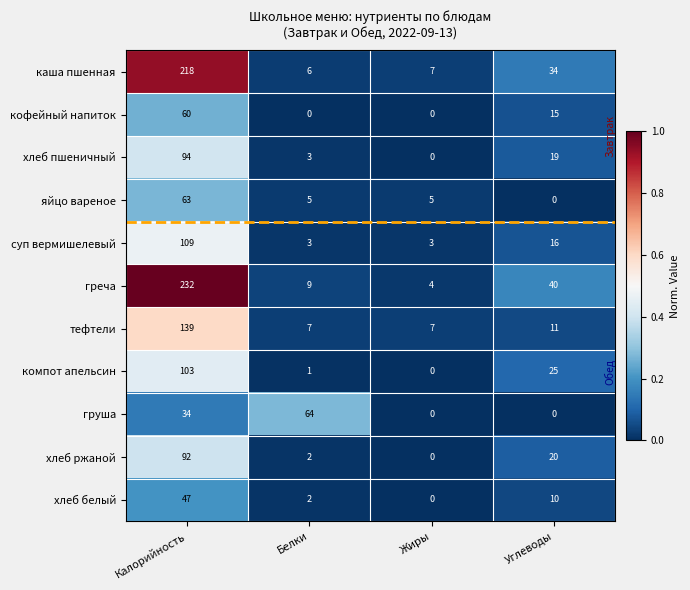

Between Калорийность and Углеводы, which series saw the biggest shift?

греча